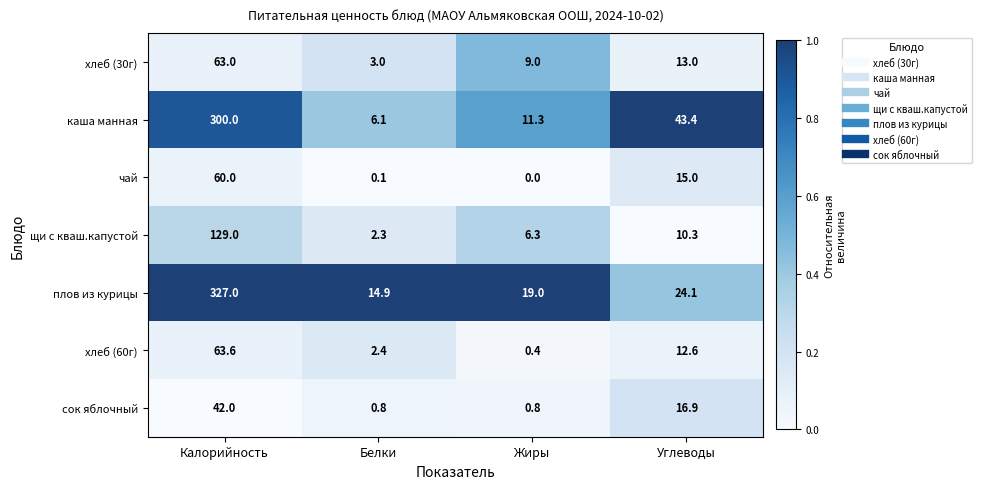

What is the difference between the чай values at Углеводы and Калорийность?

45.0